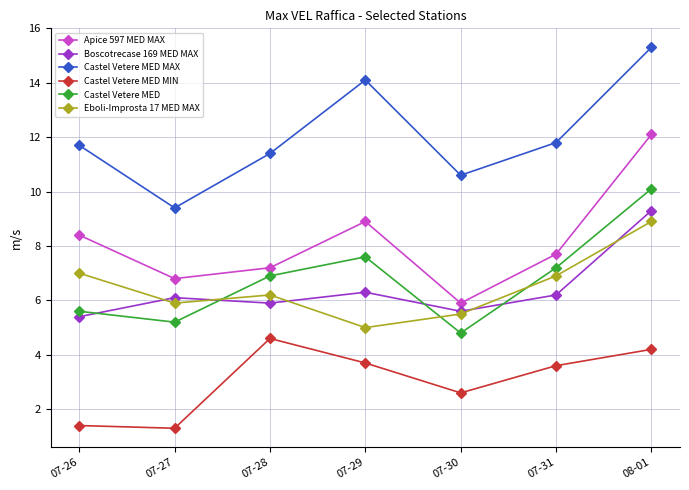

What is the spread (max minus min) of values at 07-28?

6.8